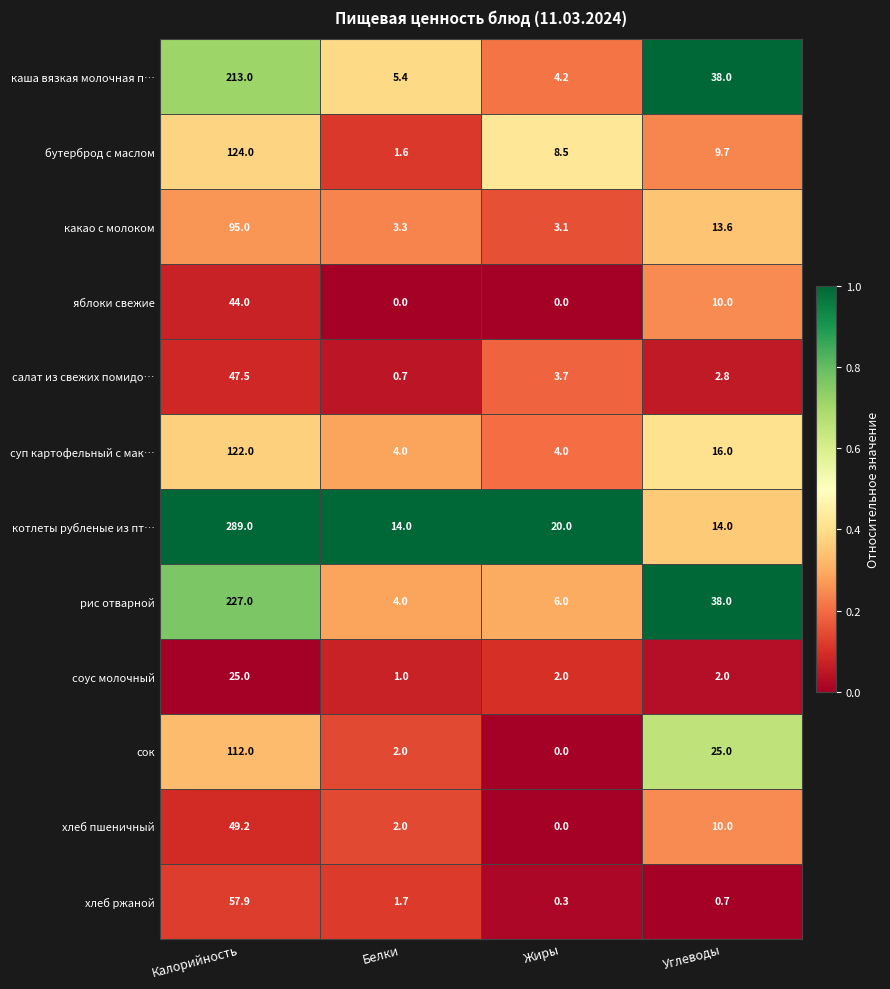

Which series has the largest total across all categories?

котлеты рубленые из пт…